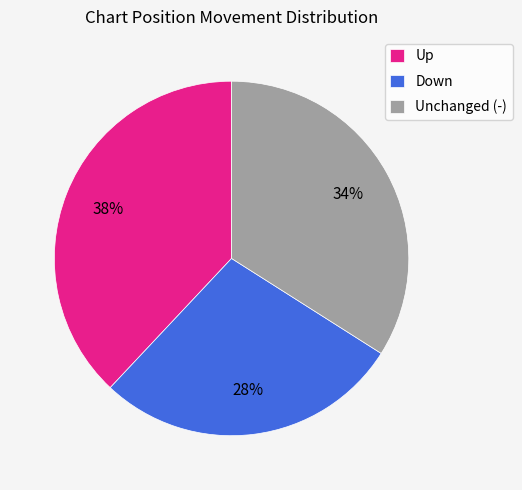

To the nearest percent, what is the difference between the largest and smallest slice percentages?

10%